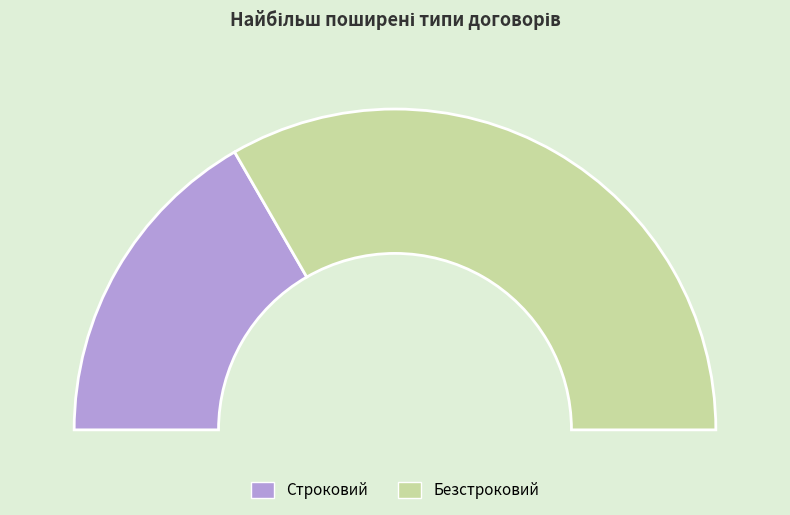

Rank the categories by value from highest to lowest.

Безстроковий, Строковий